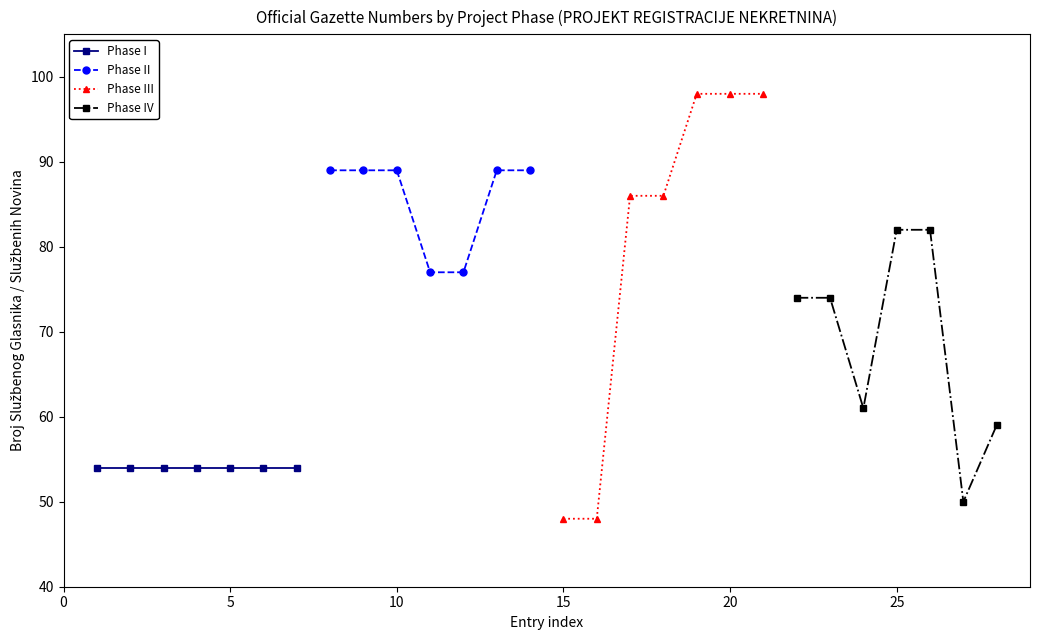

What is the total value across all series at 0?

265